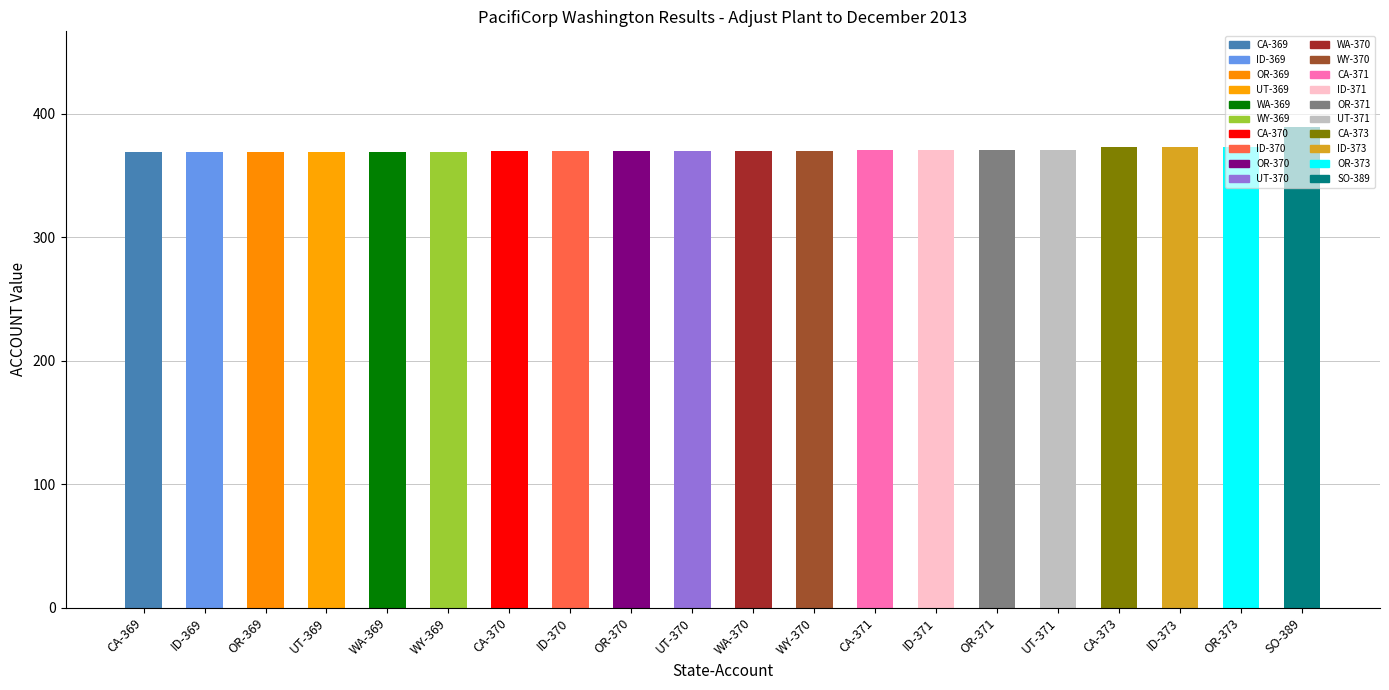

What is the smallest value displayed?

369